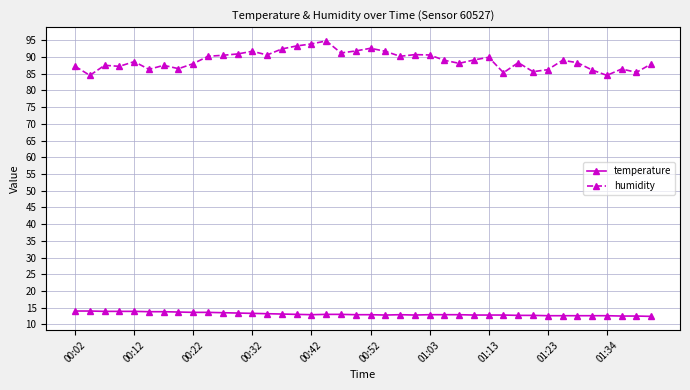

At how many categories does at least one series exceed 37?

40